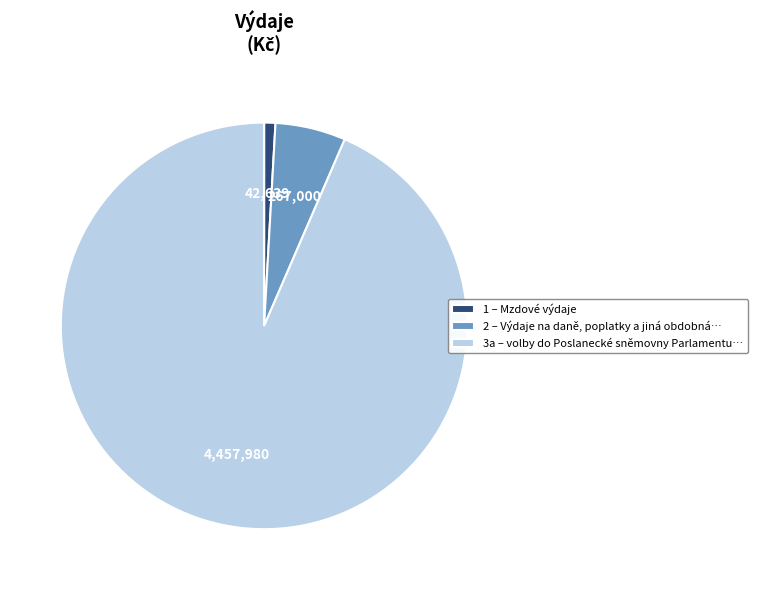

What is the ratio of the value at 3a – volby do Poslanecké sněmovny Parlamentu… to the value at 2 – Výdaje na daně, poplatky a jiná obdobná…?

16.7